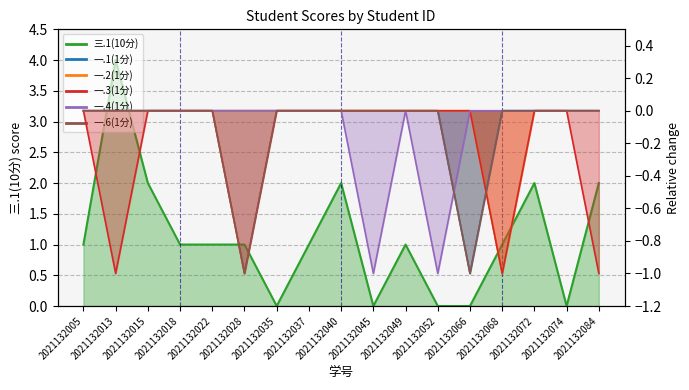

Rank the categories by 三.1(10分) value from highest to lowest.

2021132013, 2021132015, 2021132040, 2021132072, 2021132084, 2021132005, 2021132018, 2021132022, 2021132028, 2021132037, 2021132049, 2021132068, 2021132035, 2021132045, 2021132052, 2021132066, 2021132074